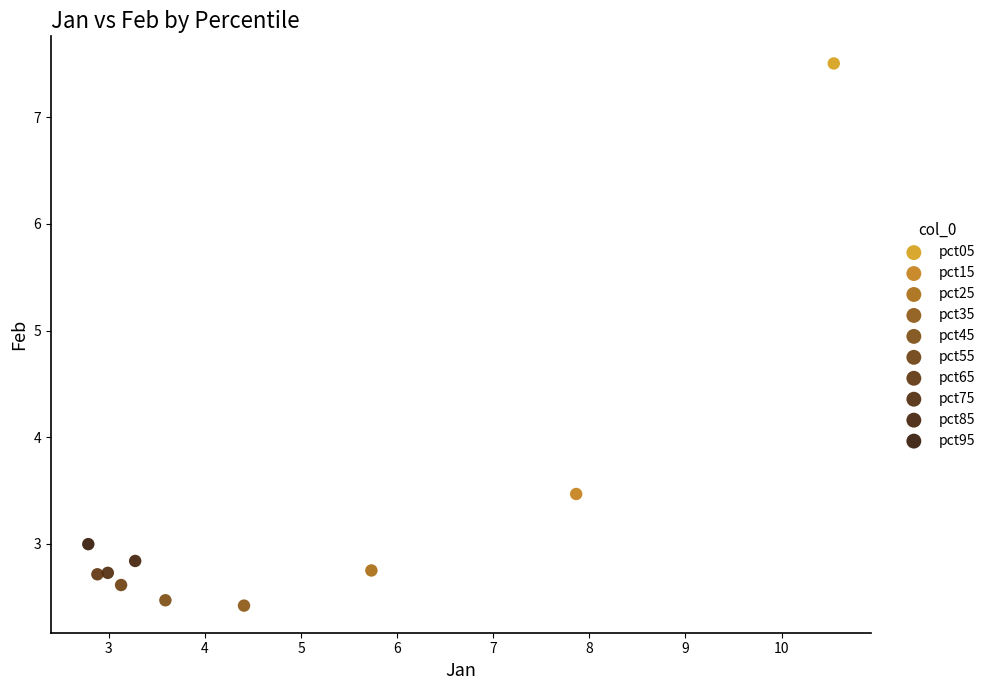

What are all the series names shown in the legend?

pct05, pct15, pct25, pct35, pct45, pct55, pct65, pct75, pct85, pct95